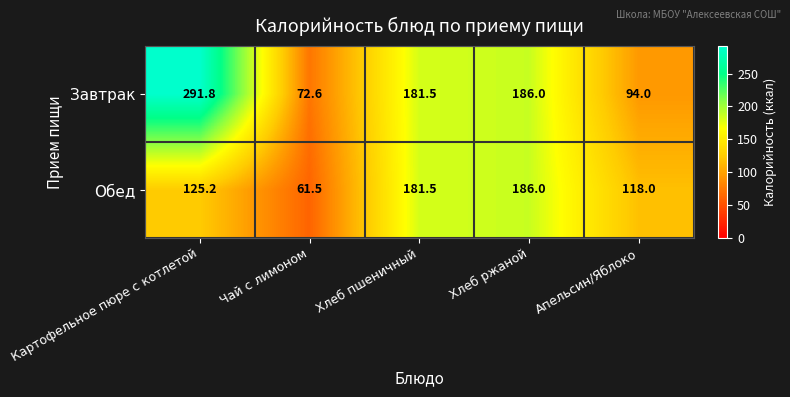

What is the total value across all series at Картофельное пюре с котлетой?

417.0